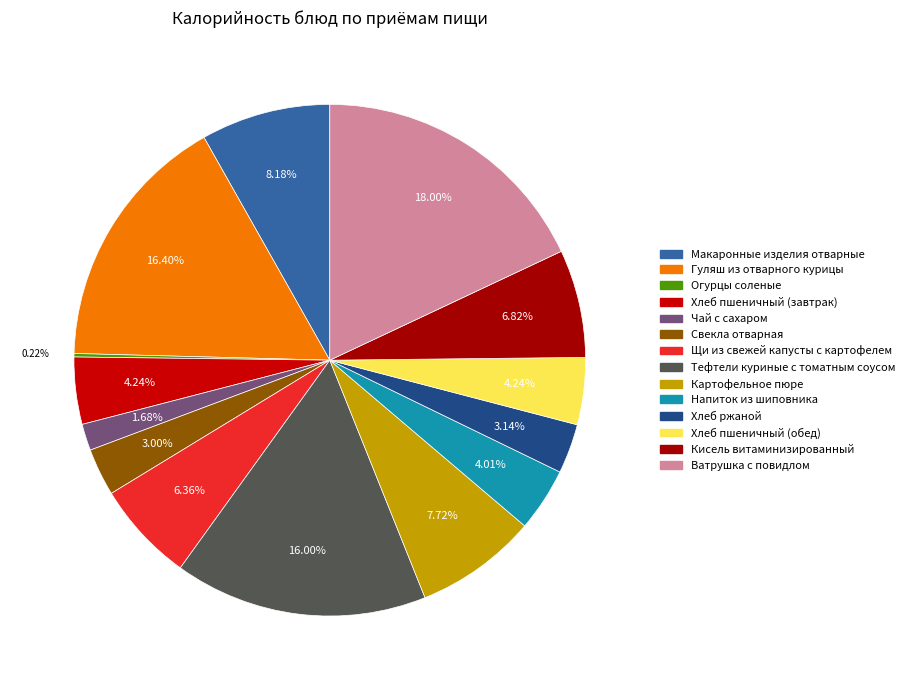

Is Напиток из шиповника the majority of the pie?

No